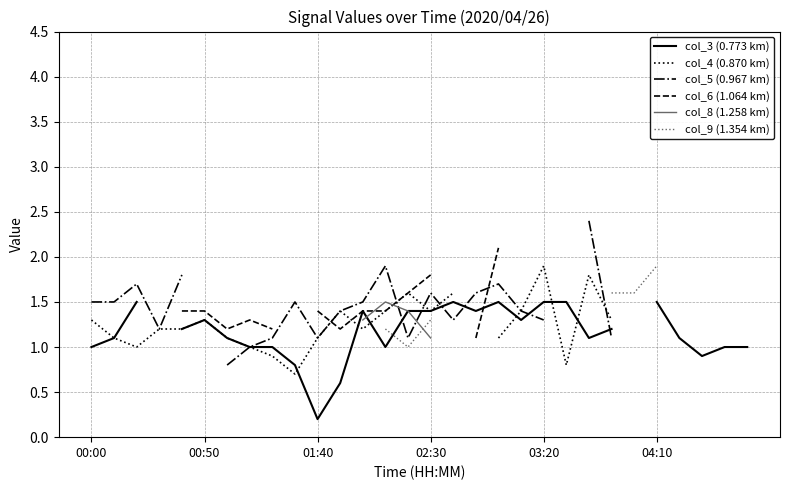

Where is the first local maximum for col_8 (1.258 km)?

13